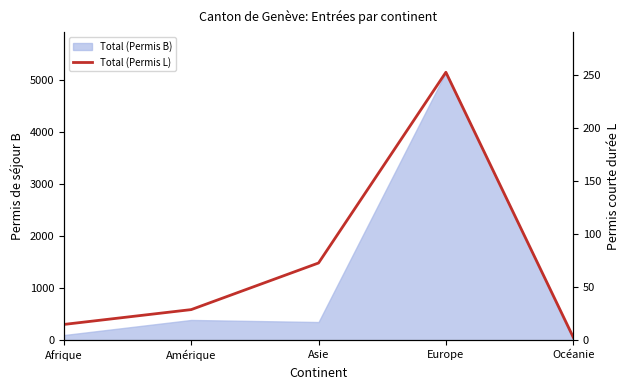

At which label does the data first exceed 29?

Asie